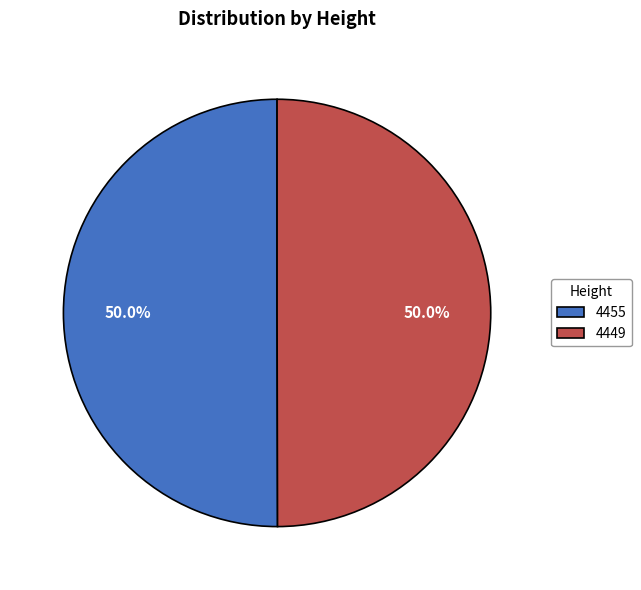

Approximately how many times larger is the value at 4455 compared to 4449?

1.0